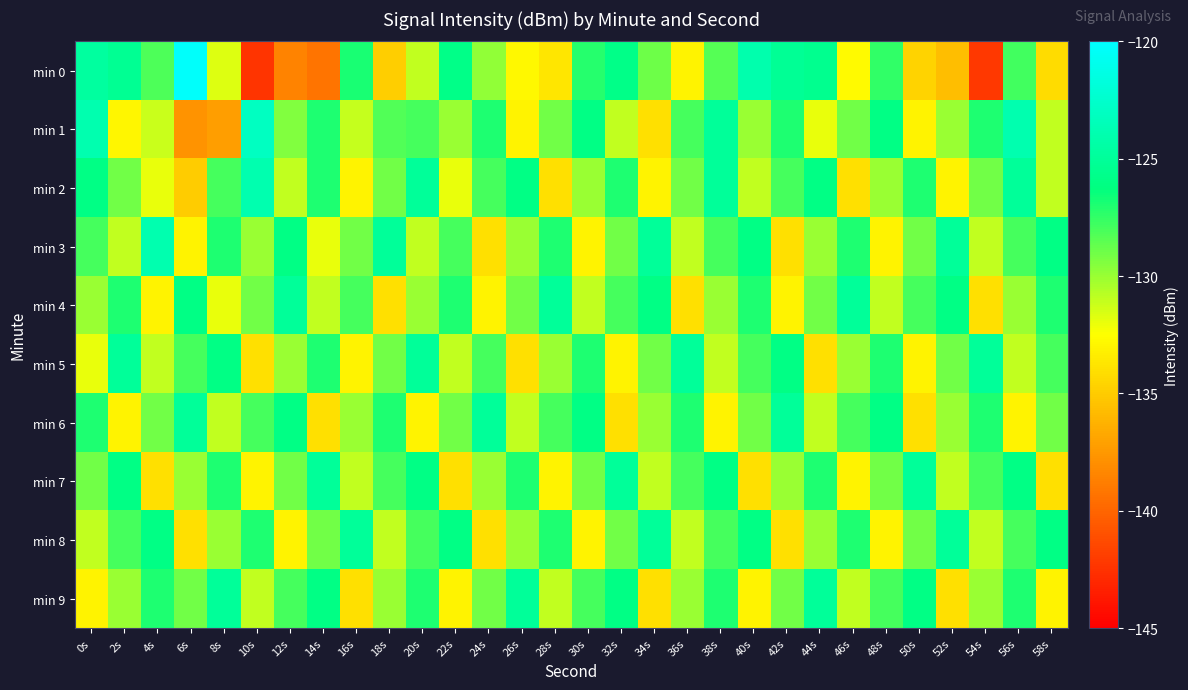

How many distinct data groups are displayed?

10